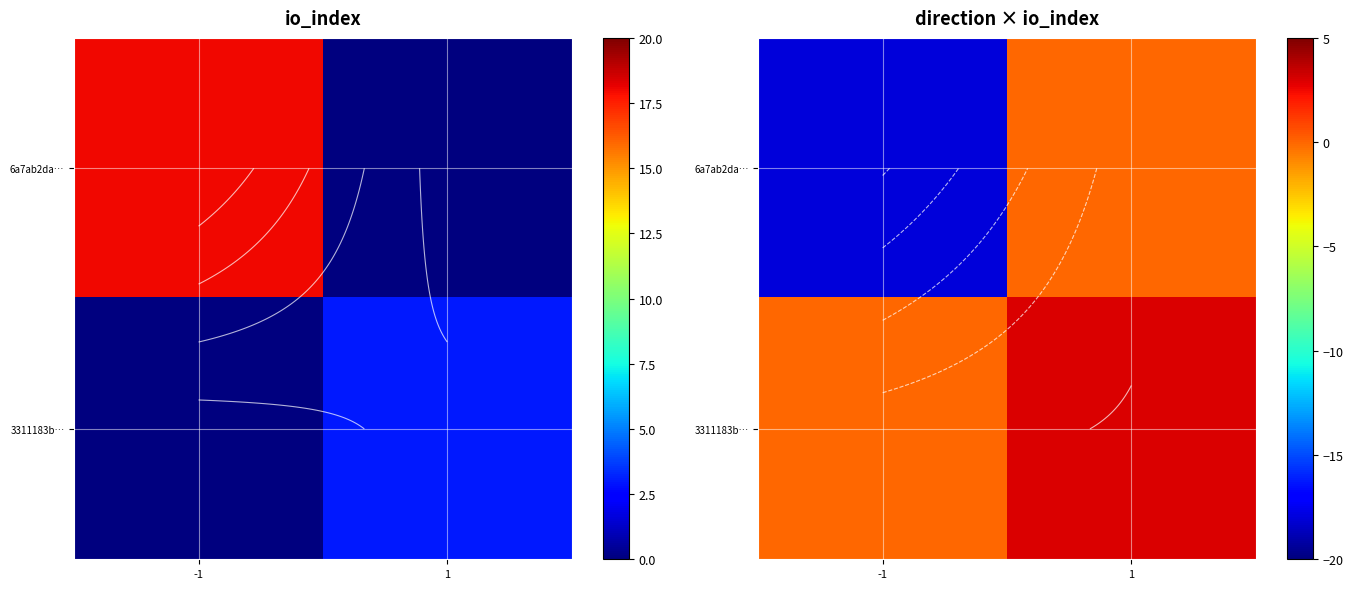

Which category has the highest value in the 6a7ab2da… series?

1